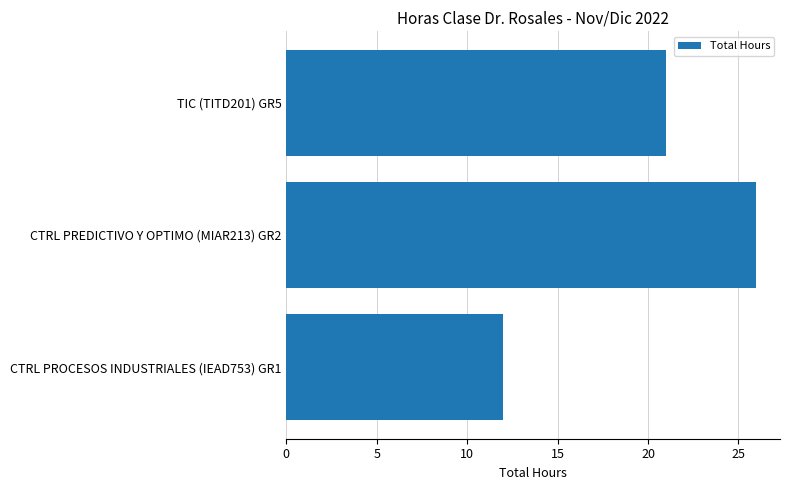

Rank the categories by value from lowest to highest.

CTRL PROCESOS INDUSTRIALES (IEAD753) GR1, TIC (TITD201) GR5, CTRL PREDICTIVO Y OPTIMO (MIAR213) GR2